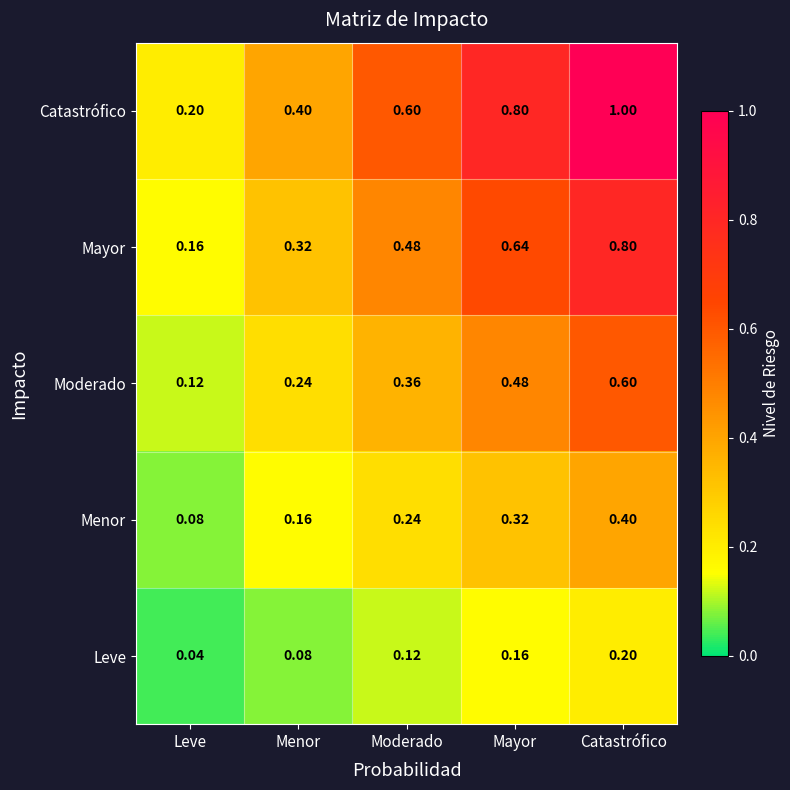

At which label is Mayor closest to 0?

Leve